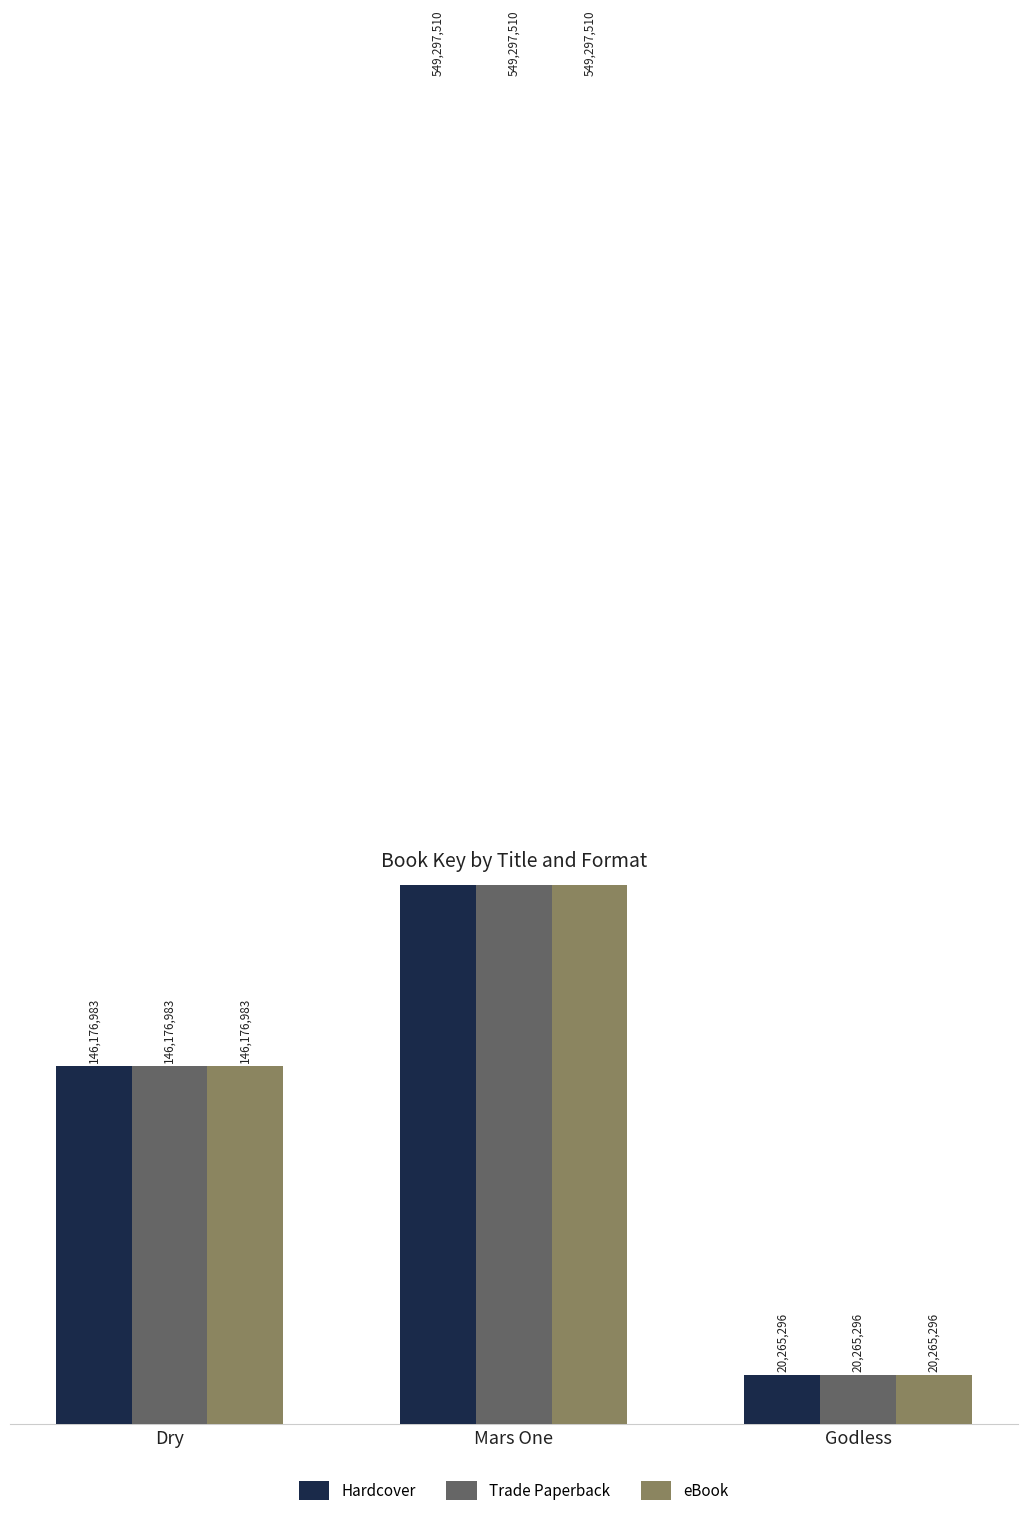

What is the label of the 1st bar from the left?

Dry